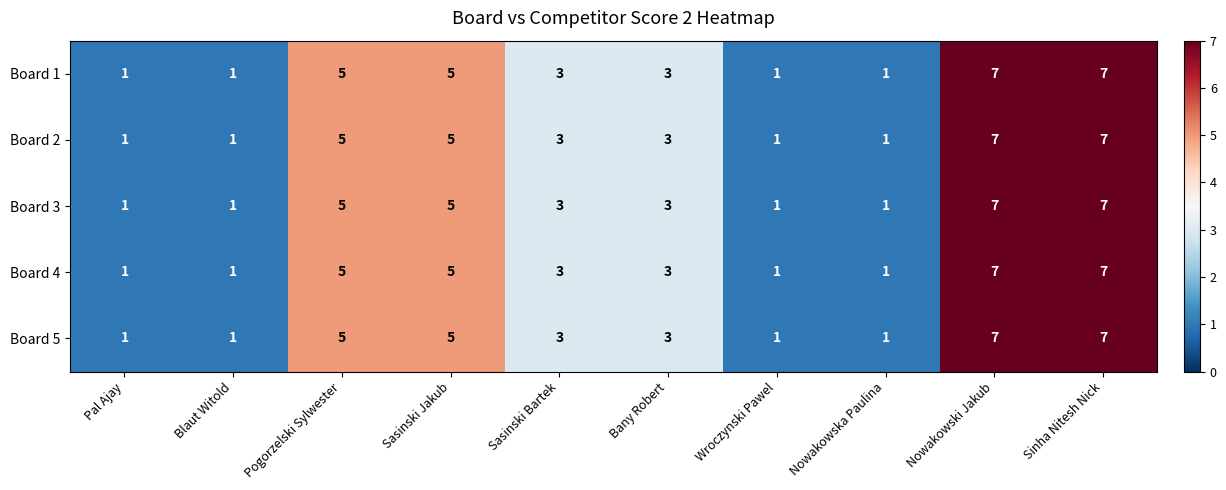

What is the maximum value shown in the chart?

7